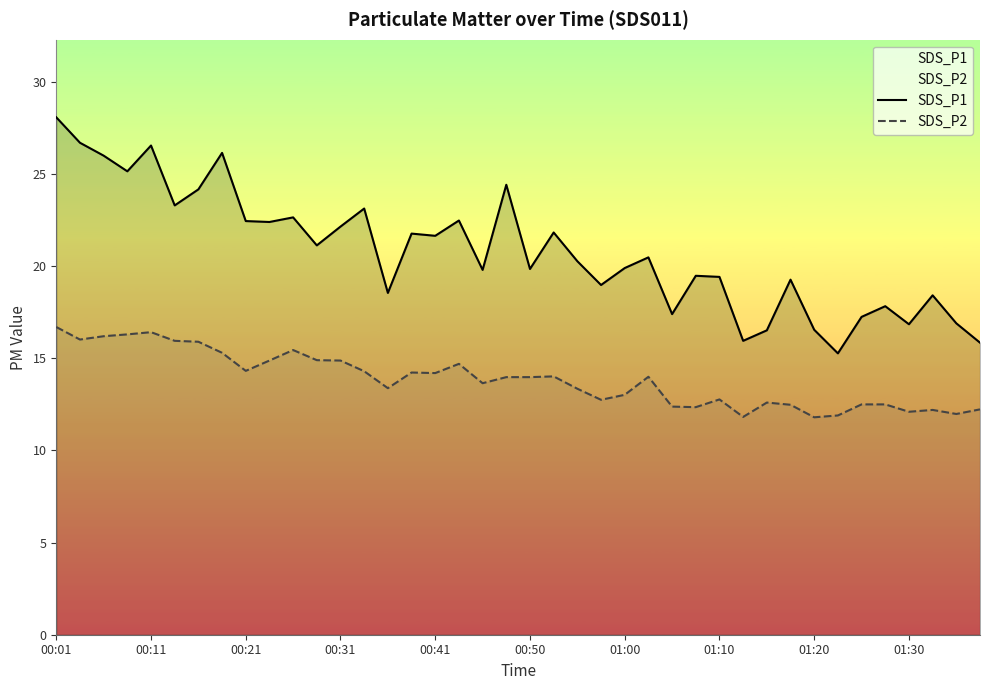

Which series has the largest total across all categories?

SDS_P1